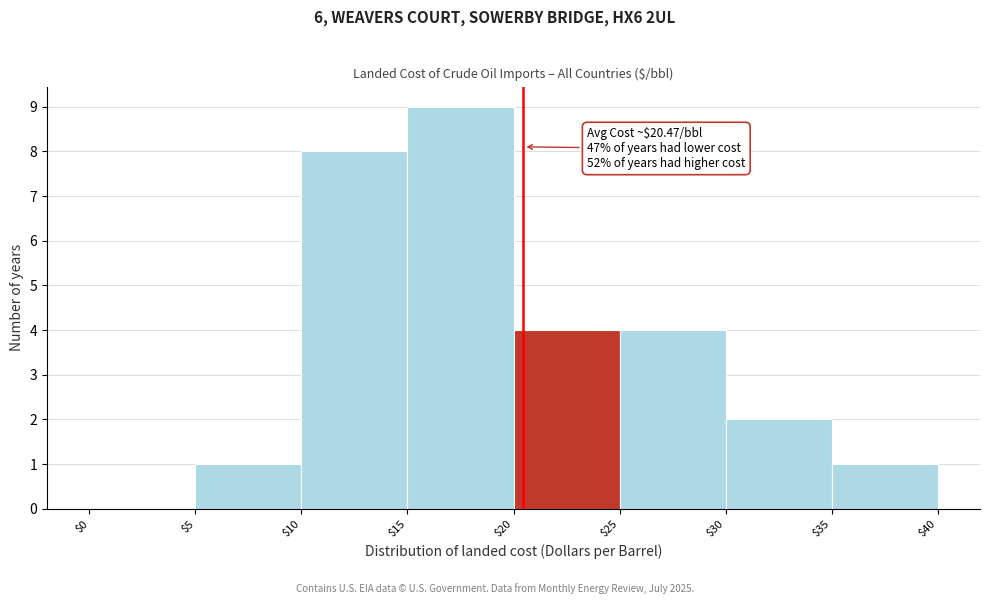

Over which range of the x-axis is the bar tallest?

$15 to $20